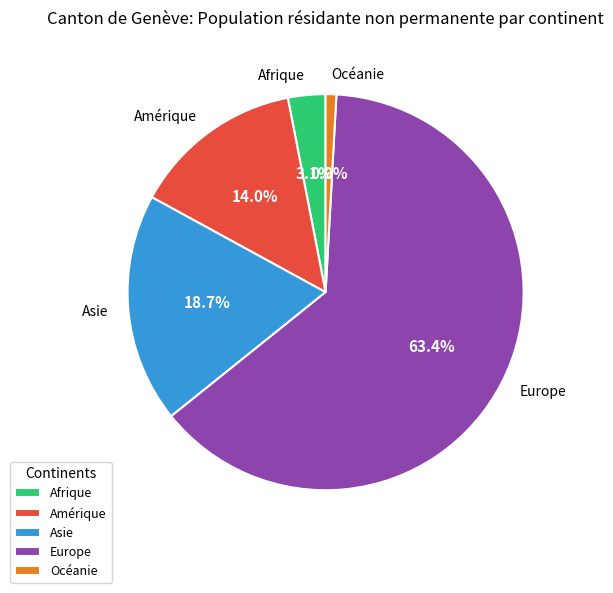

What is the largest slice in the pie chart?

Europe